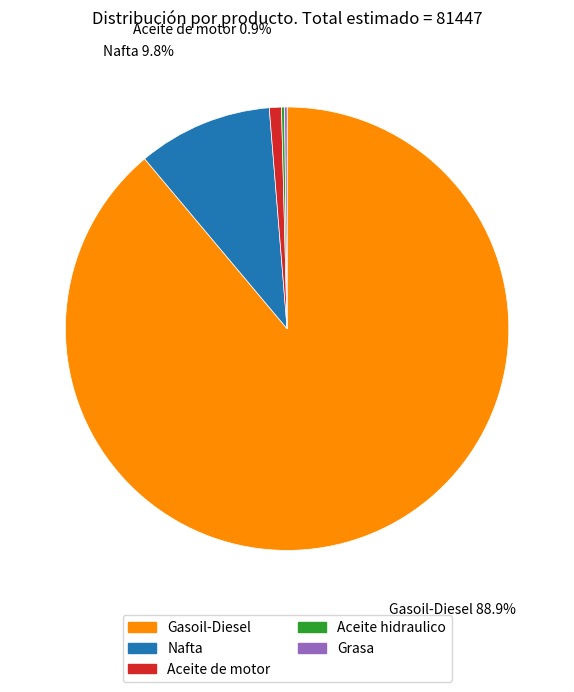

Combined, do Nafta and Aceite de motor account for over 50%?

No